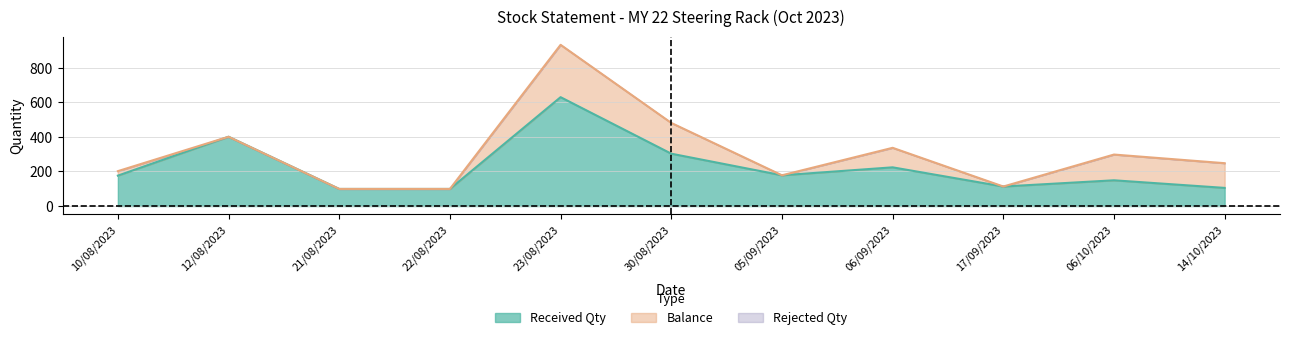

What is the difference between the second highest and minimum values in the Balance series?

178